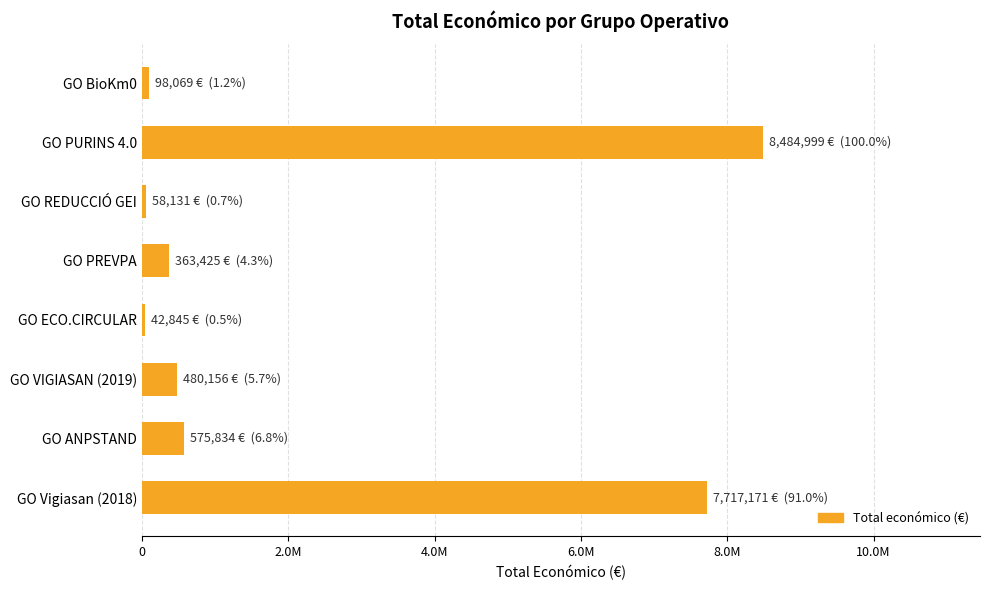

At which category does the chart reach its peak across all series?

GO PURINS 4.0